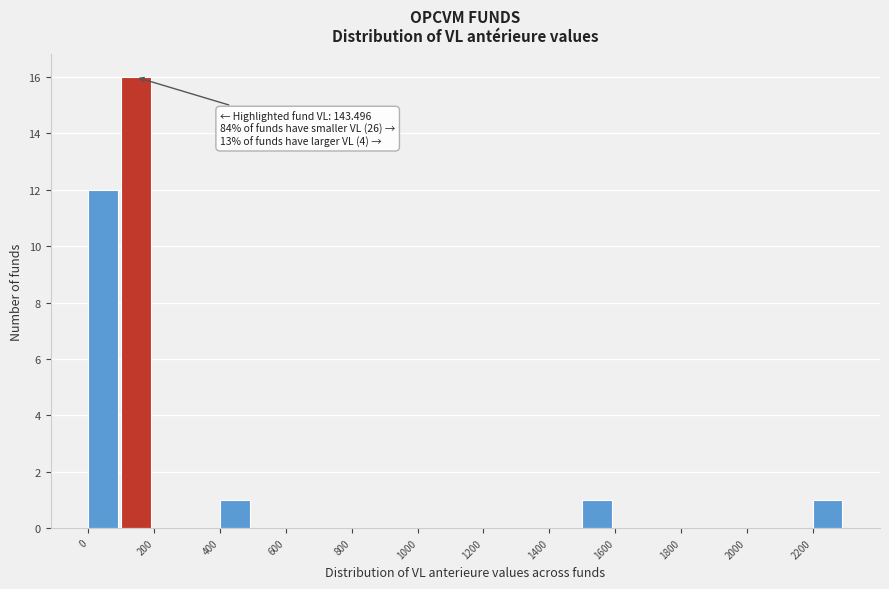

Which range on the x-axis has the tallest bar?

100 to 200